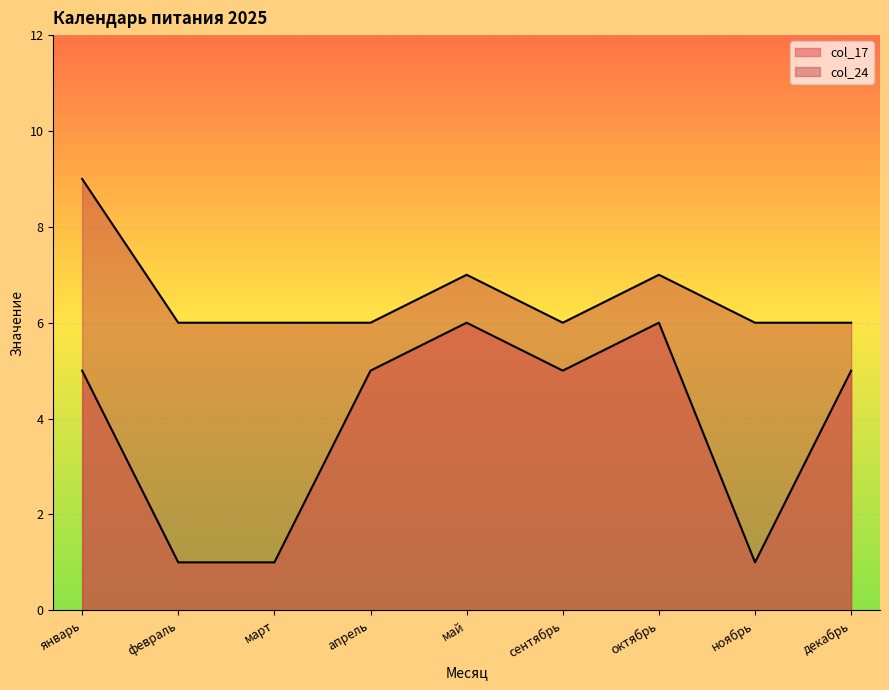

Is it true that col_17 equals 8 at сентябрь?

False